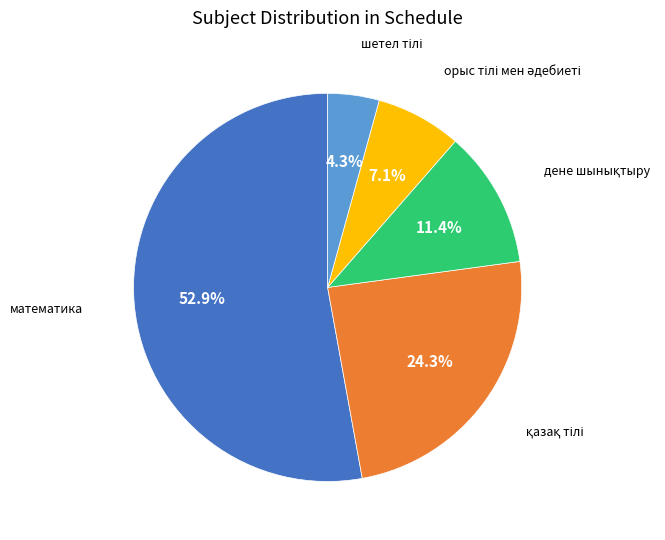

Does any single category account for the majority?

Yes